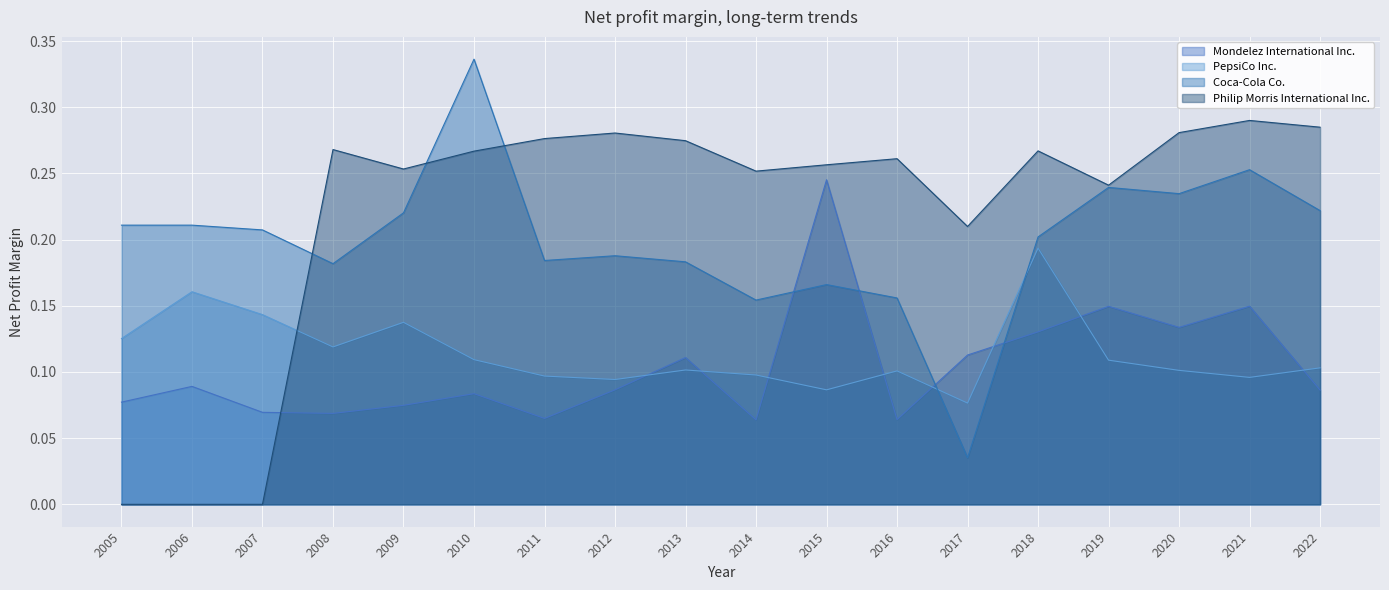

True or false: PepsiCo Inc. and Coca-Cola Co. intersect in this chart.

True